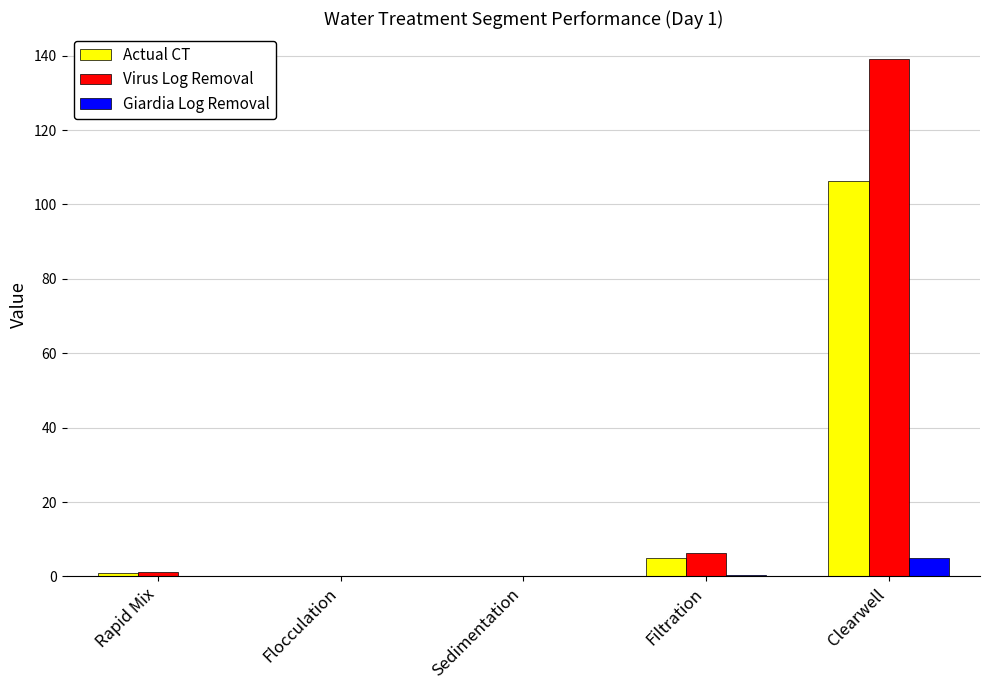

What is the sum of all Actual CT values?

112.1